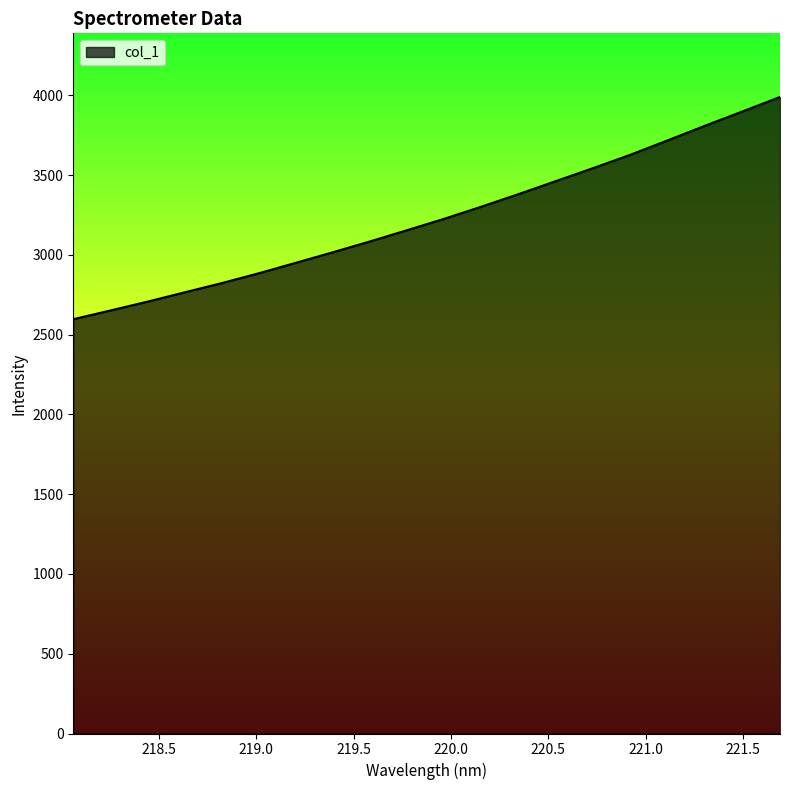

What is the average value?

3231.8